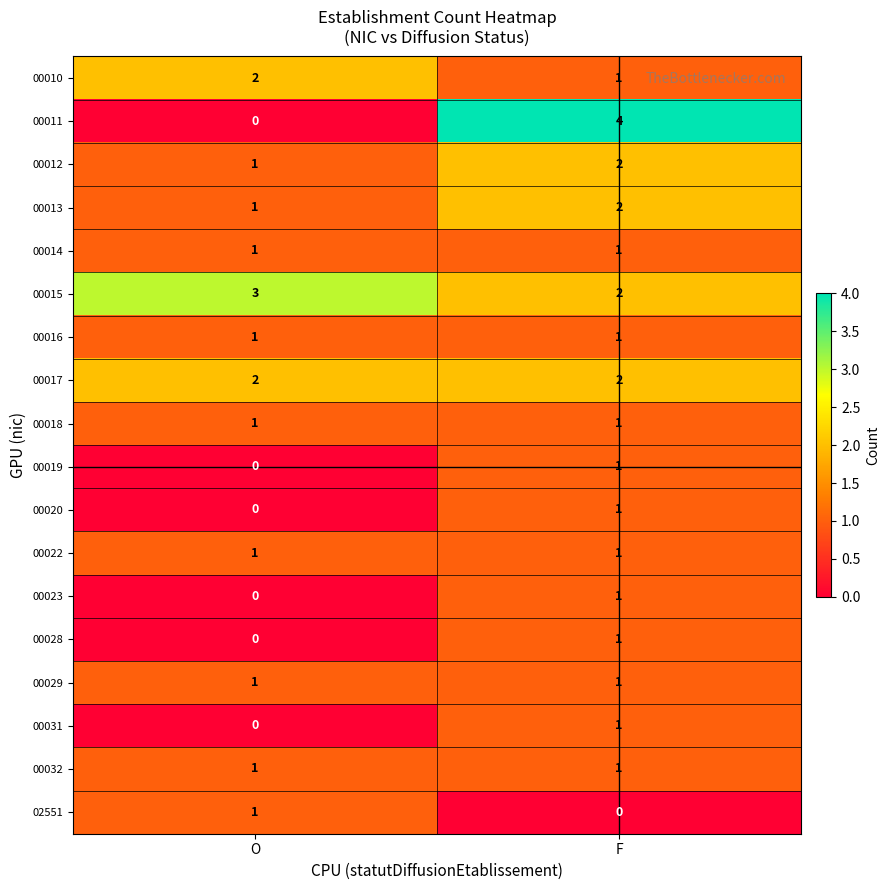

What is the sum of the 00010 values at O and F?

3